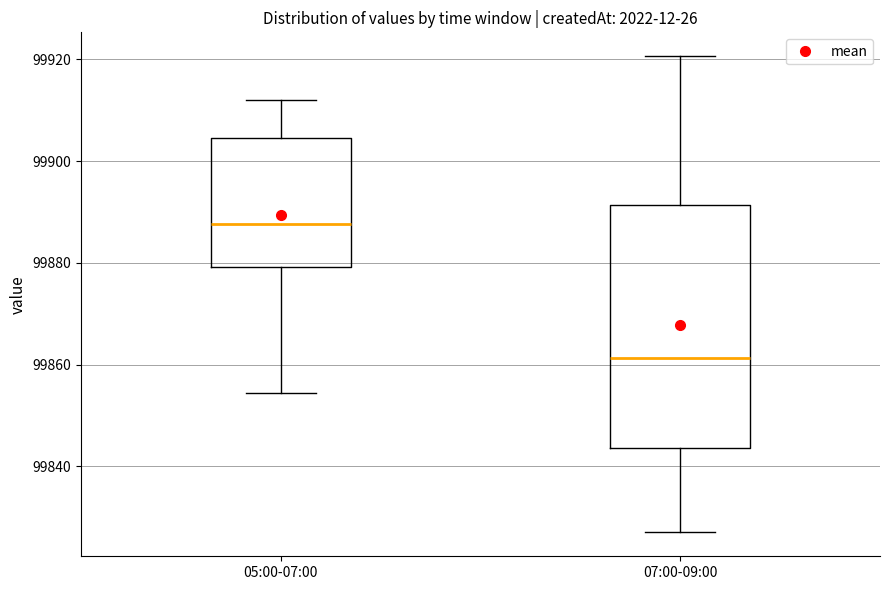

Where is the lower edge of the box for 07:00-09:00 on the y-axis? The values are not printed on the chart, so give them approximately, as read against the axis.

99844